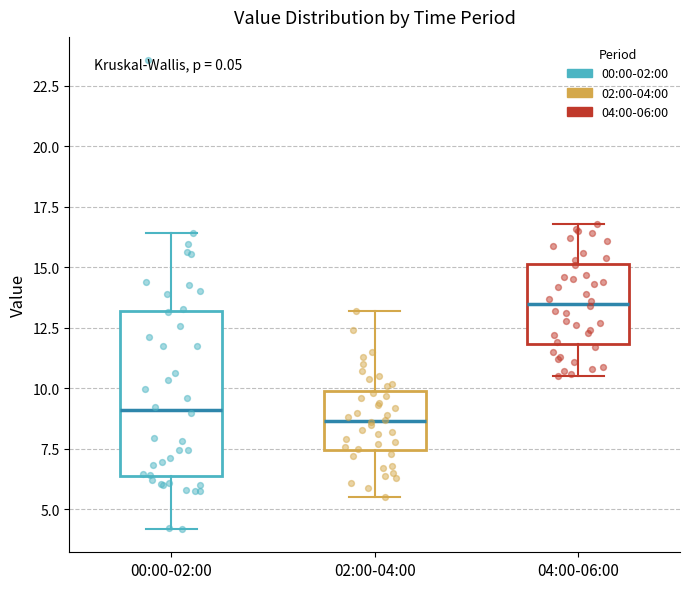

Which box is the tallest, from its lower edge to its upper edge?

00:00-02:00